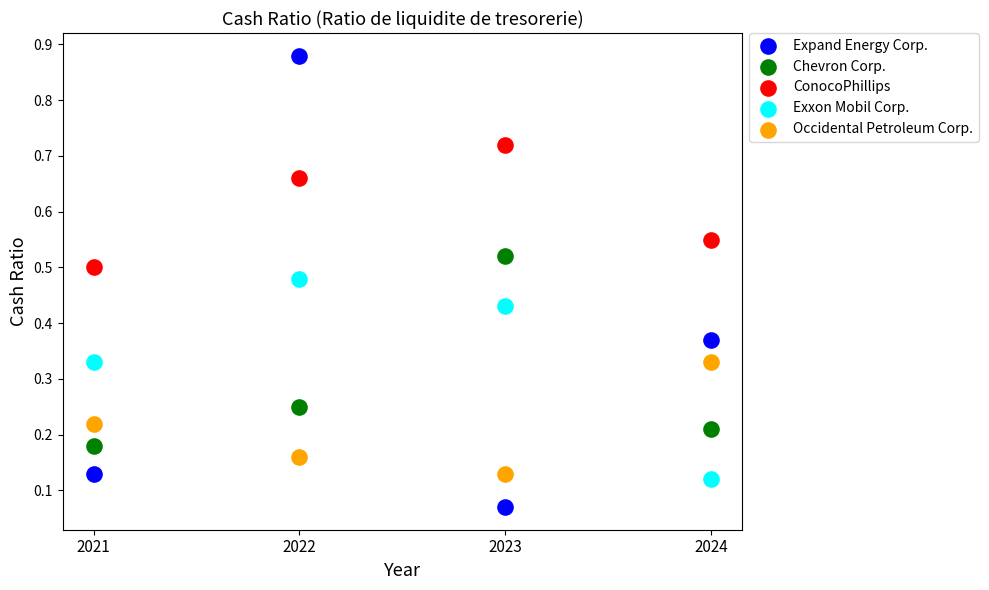

Which series reaches the maximum Y coordinate?

Expand Energy Corp.